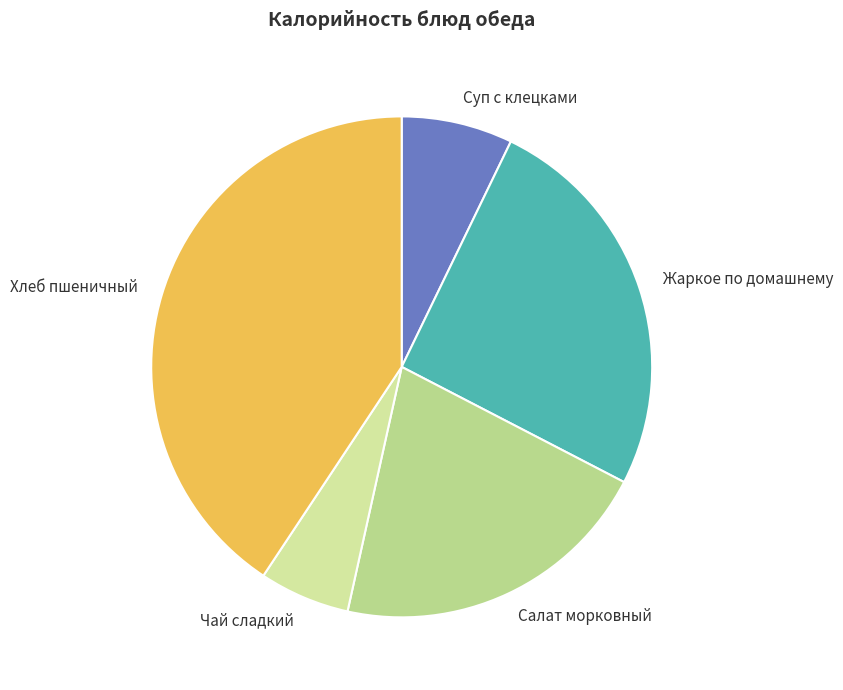

Is the sum of Жаркое по домашнему and Салат морковный greater than half?

No